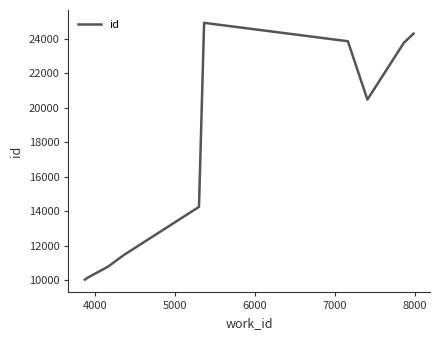

What is the sum of all values?

174062